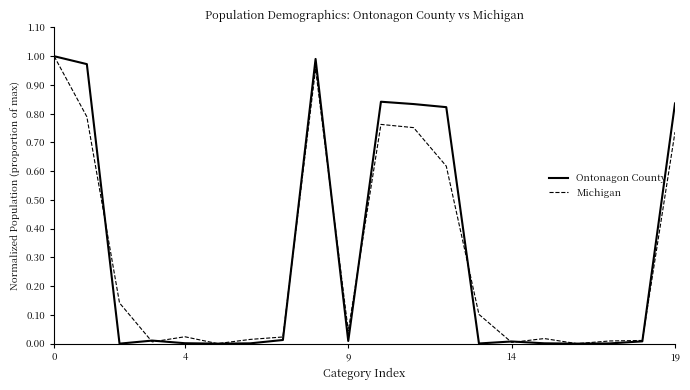

True or false: Ontonagon County and Michigan cross at least once.

True